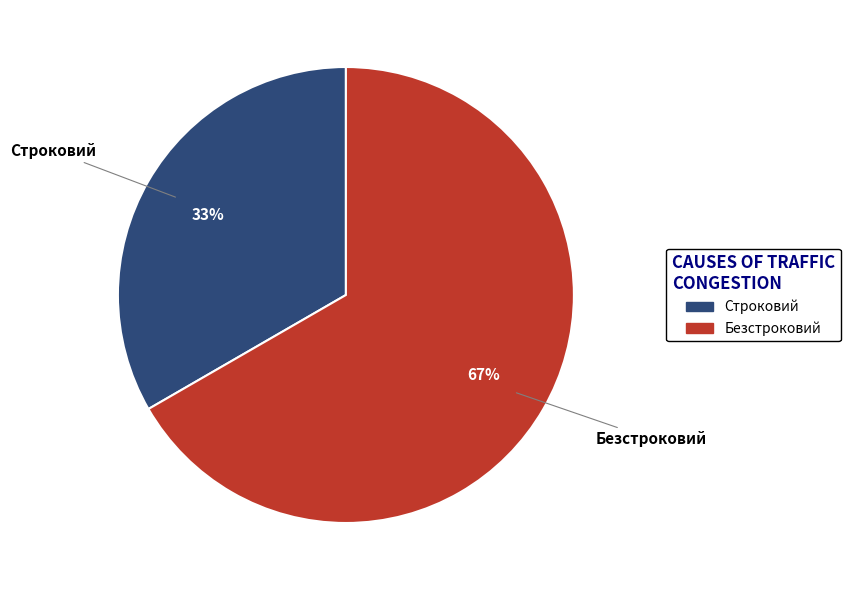

Rank the categories by value from lowest to highest.

Строковий, Безстроковий